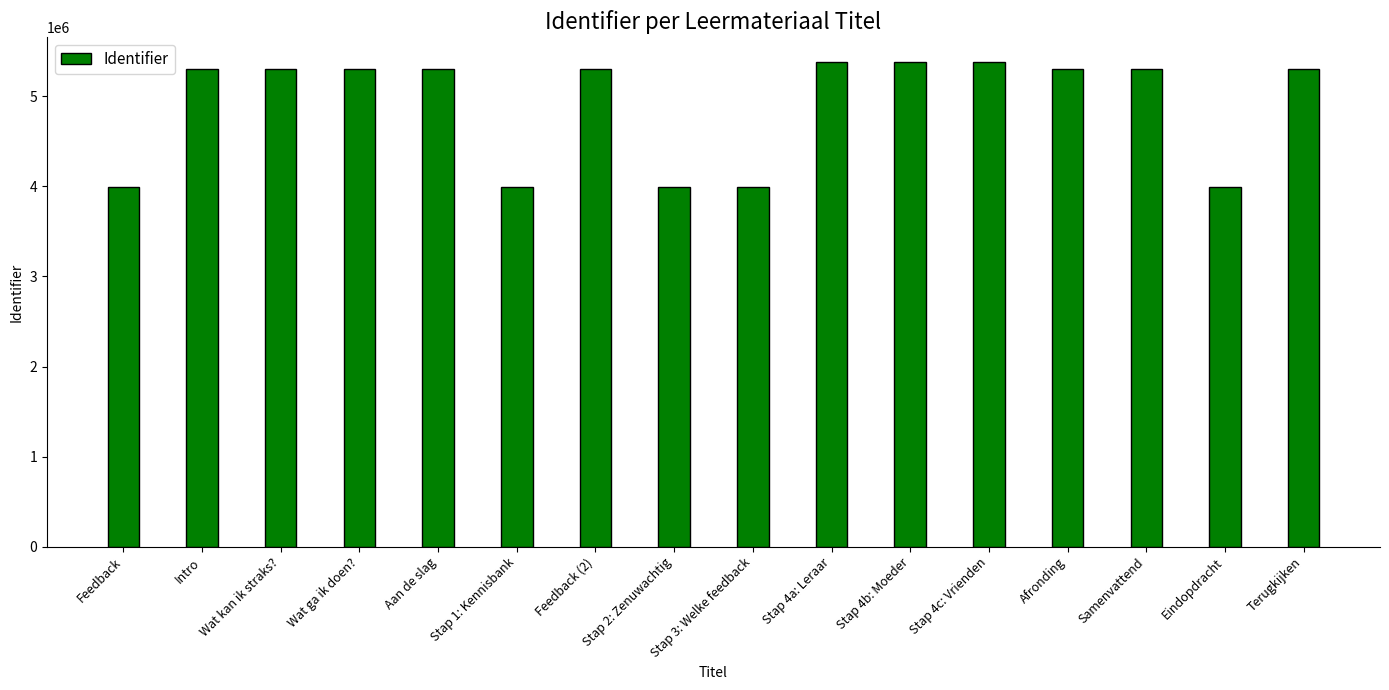

What is the smallest value displayed?

3989744